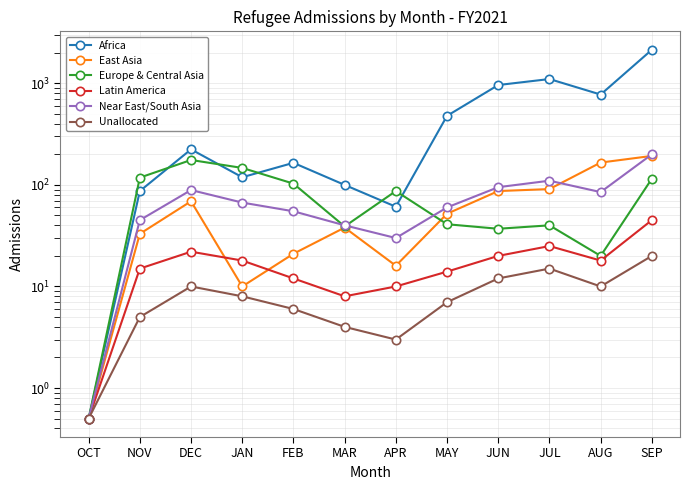

What are all the series names shown in the legend?

Africa, East Asia, Europe & Central Asia, Latin America, Near East/South Asia, Unallocated